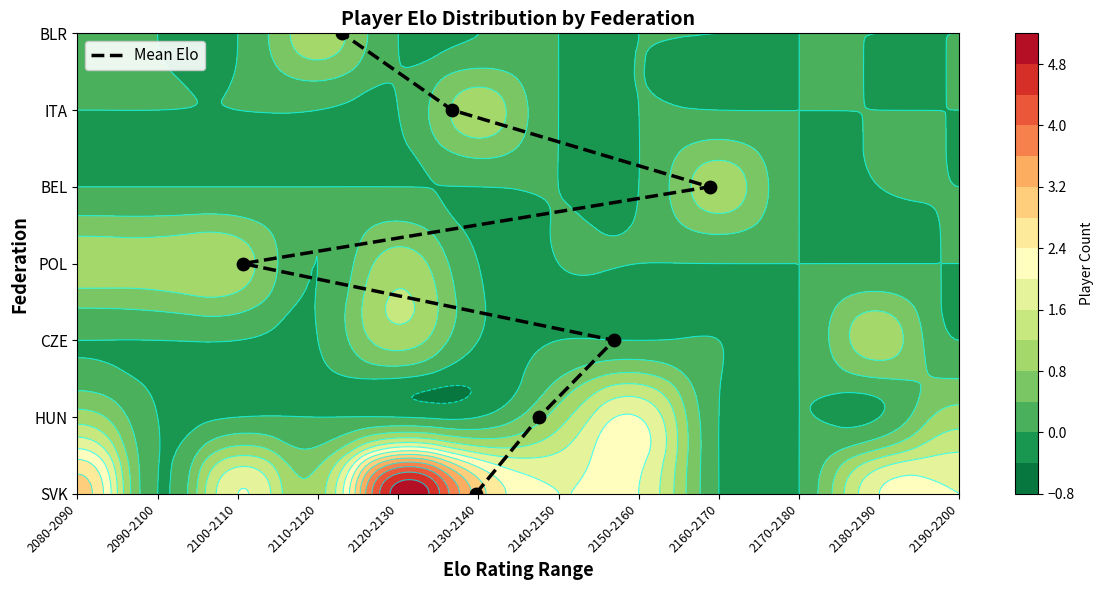

Is it true that the value at 2120-2130 is 6?

False